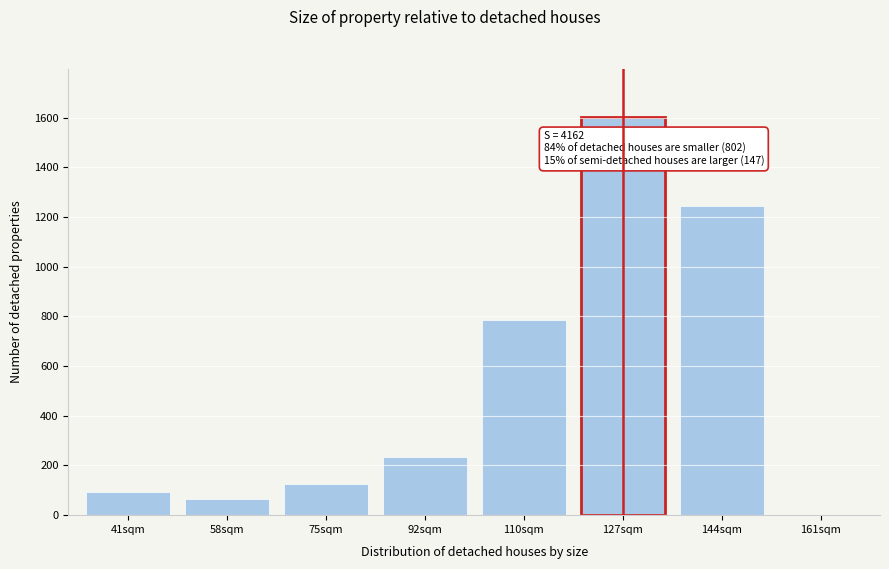

Reading left to right, what are all the values shown in this chart?

41sqm=92	58sqm=67	75sqm=127	92sqm=236	110sqm=787	127sqm=1604	144sqm=1246	161sqm=1